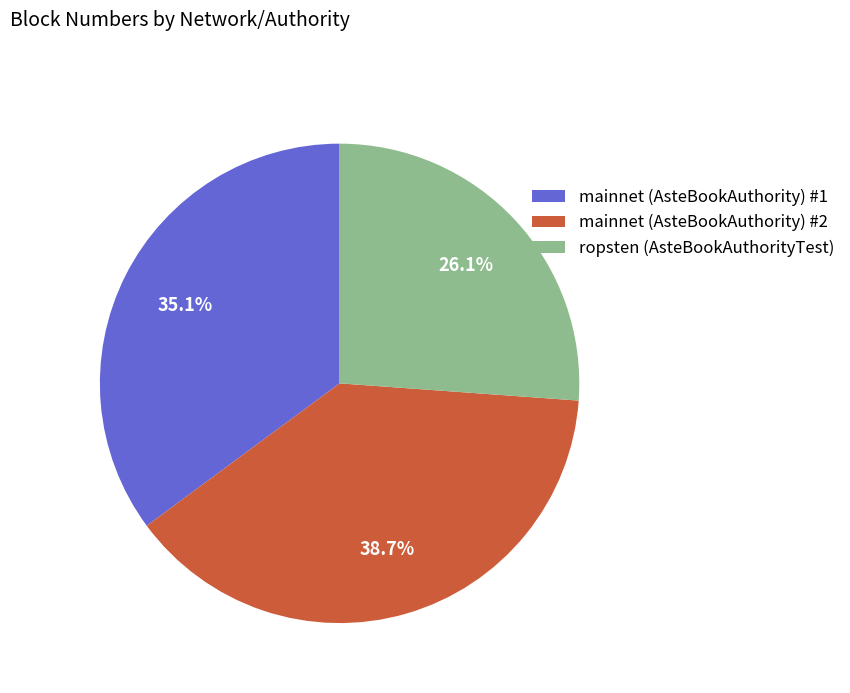

Approximately how many times larger is the value at mainnet (AsteBookAuthority) #1 compared to mainnet (AsteBookAuthority) #2?

0.9